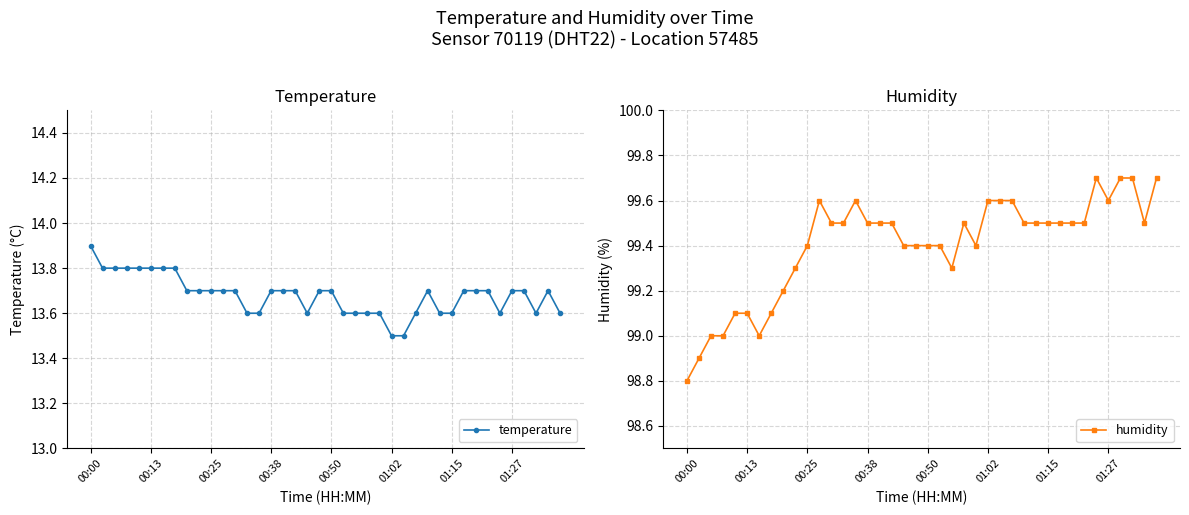

Reading right to left, transcribe all the data shown in this chart.

temperature: 13.6	13.7	13.6	13.7	13.7	13.6	13.7	13.7	13.7	13.6	13.6	13.7	13.6	13.5	13.5	13.6	13.6	13.6	13.6	13.7	13.7	13.6	13.7	13.7	13.7	13.6	13.6	13.7	13.7	13.7	13.7	13.7	13.8	13.8	13.8	13.8	13.8	13.8	13.8	13.9
humidity: 99.7	99.5	99.7	99.7	99.6	99.7	99.5	99.5	99.5	99.5	99.5	99.5	99.6	99.6	99.6	99.4	99.5	99.3	99.4	99.4	99.4	99.4	99.5	99.5	99.5	99.6	99.5	99.5	99.6	99.4	99.3	99.2	99.1	99.0	99.1	99.1	99.0	99.0	98.9	98.8